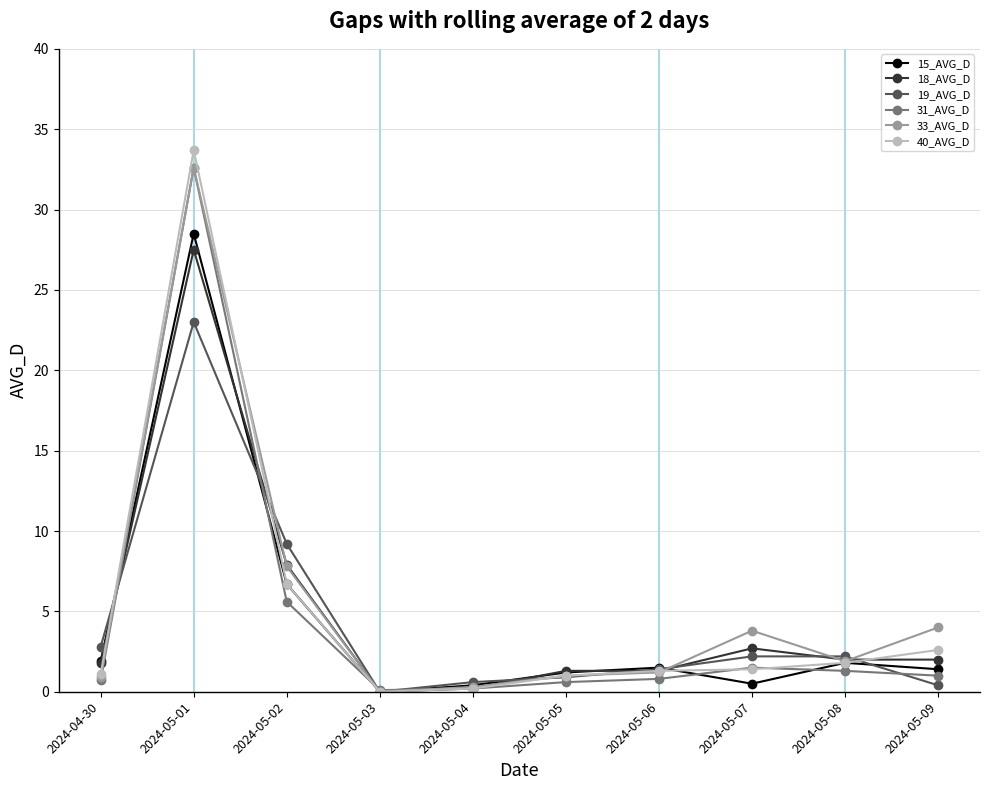

Where is 18_AVG_D nearest to the value 13?

2024-05-02